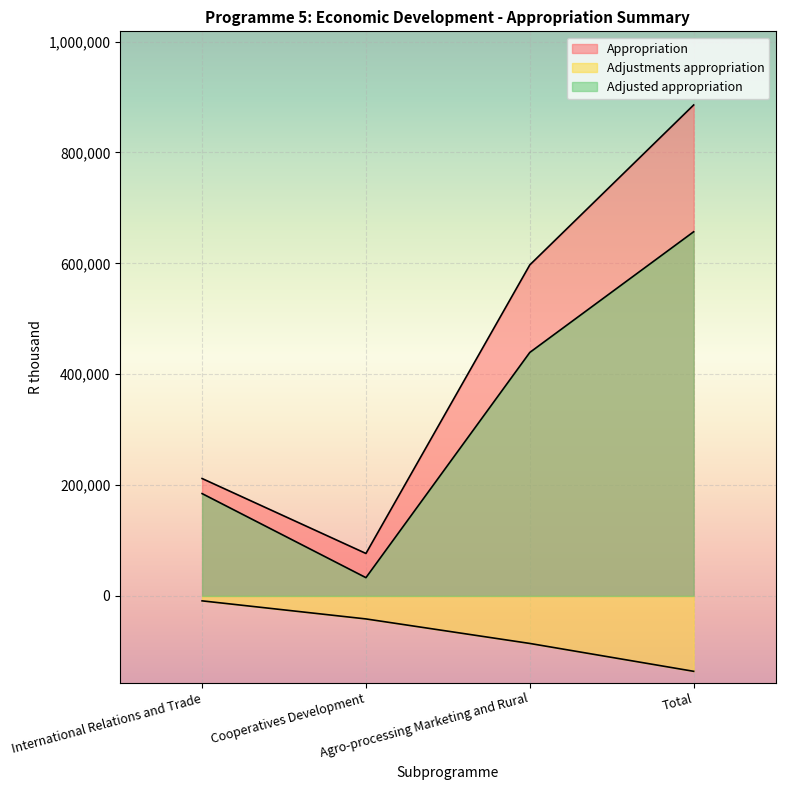

What position from the left is Agro-processing Marketing and Rural?

3